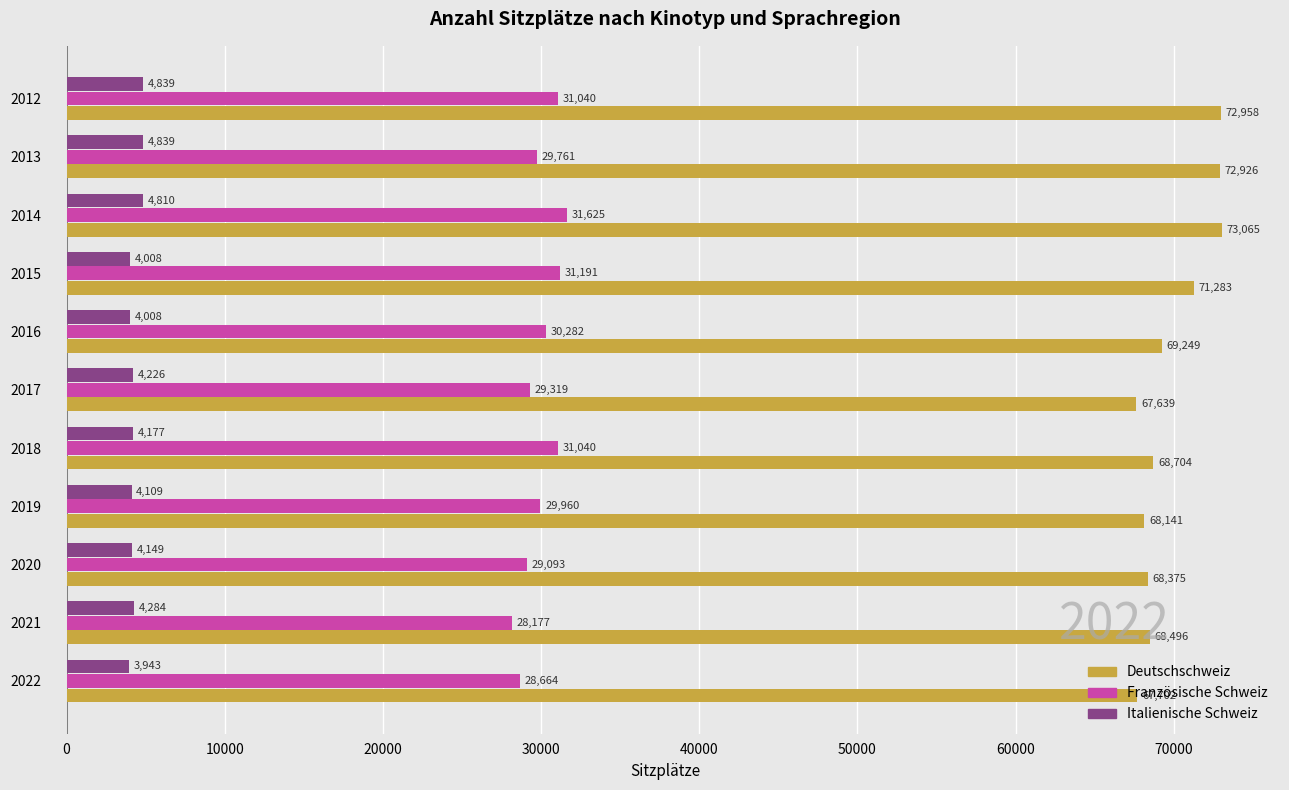

Count the number of data series in this chart.

3